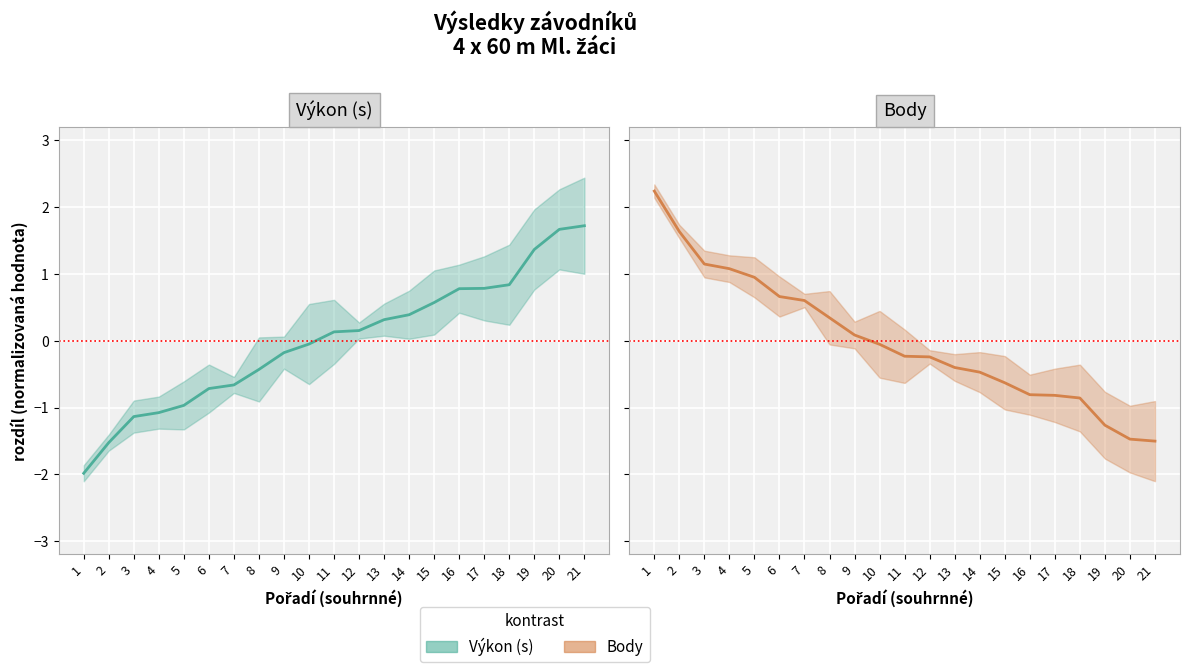

What is the total value across all series at 13?

-0.1